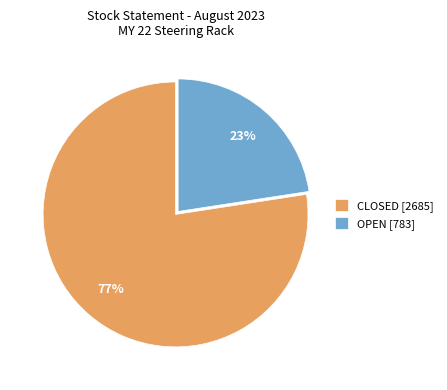

Between CLOSED [2685] and OPEN [783], which is larger?

CLOSED [2685]